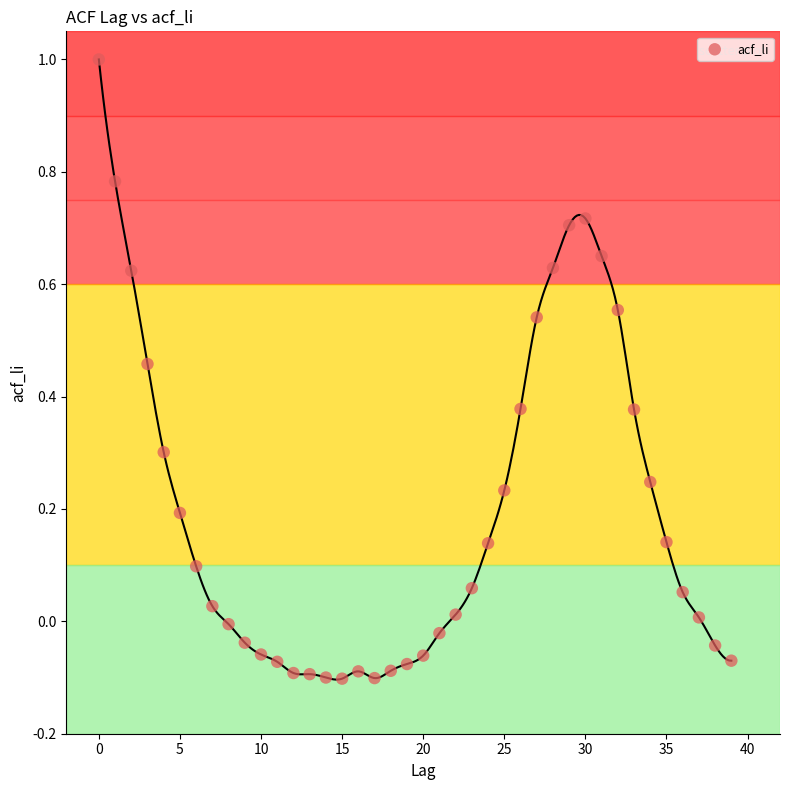

What is the range of Y values (max minus min)?

1.1